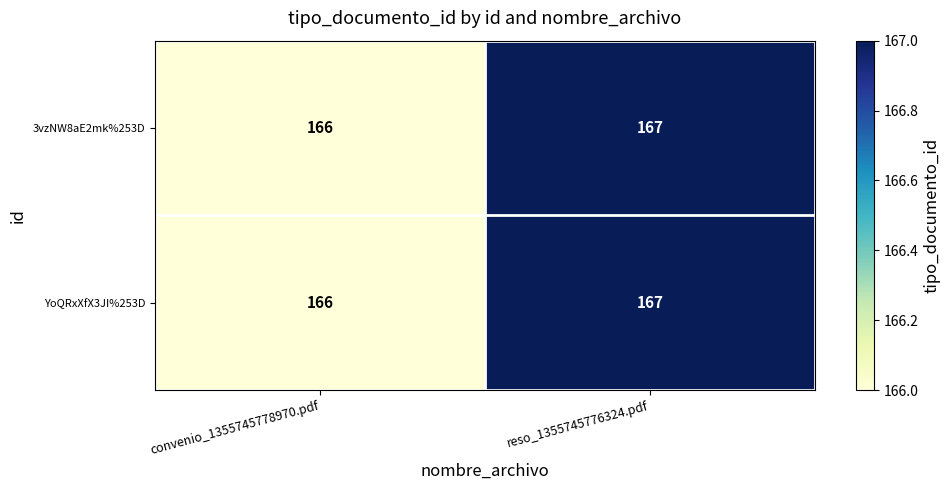

What is the smallest value displayed?

166